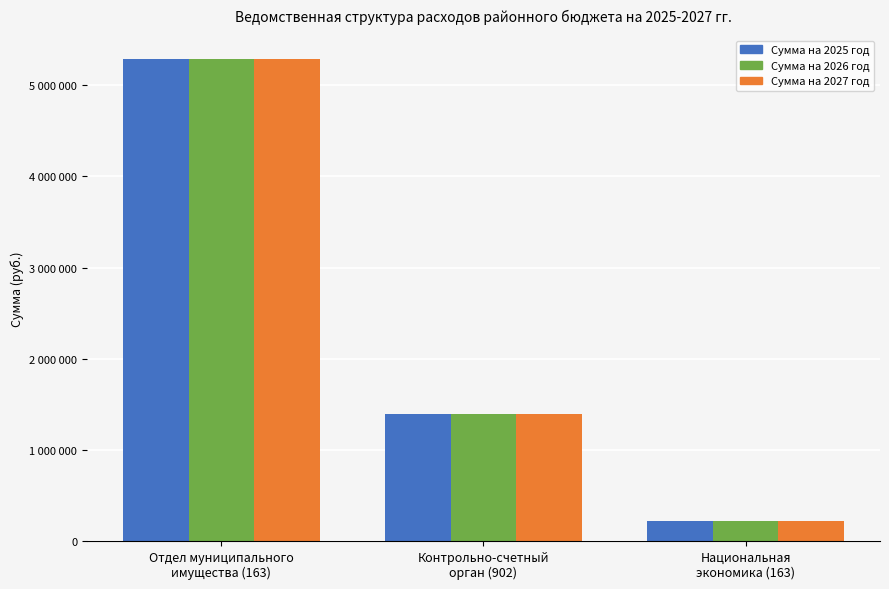

Reading left to right, transcribe all the data shown in this chart.

Сумма на 2025 год: 5285705	1390159	220000
Сумма на 2026 год: 5285705	1390159	220000
Сумма на 2027 год: 5285705	1390159	220000